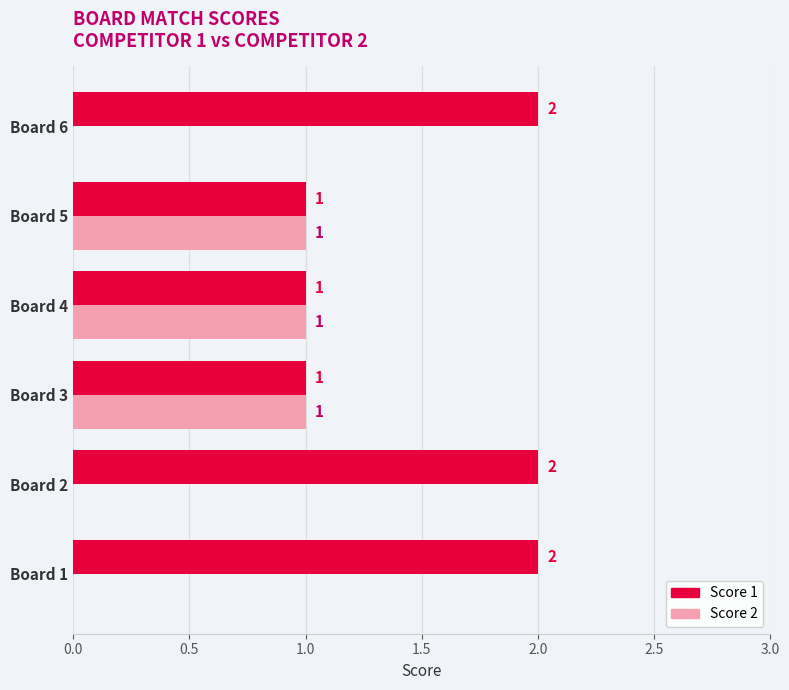

Which series has the largest total across all categories?

Score 1